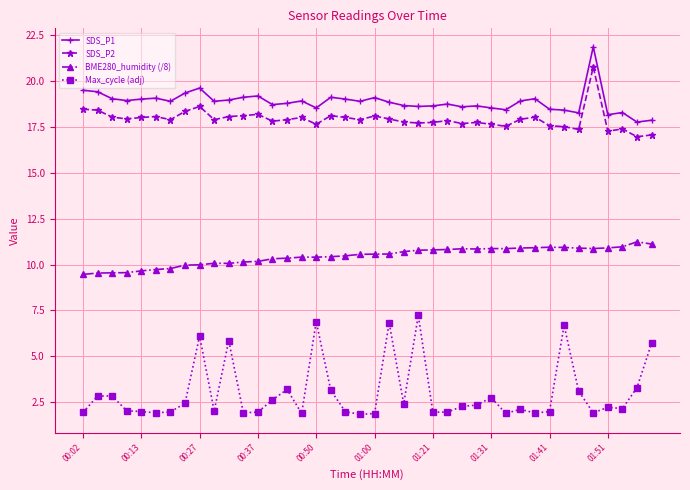

Rank the series by their maximum value, from lowest to highest.

Max_cycle (adj), BME280_humidity (/8), SDS_P2, SDS_P1